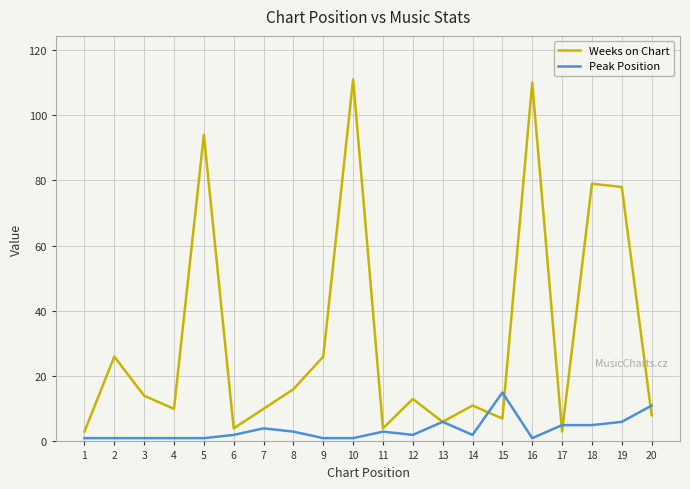

After their last crossing, which series has the higher values: Peak Position or Weeks on Chart?

Peak Position